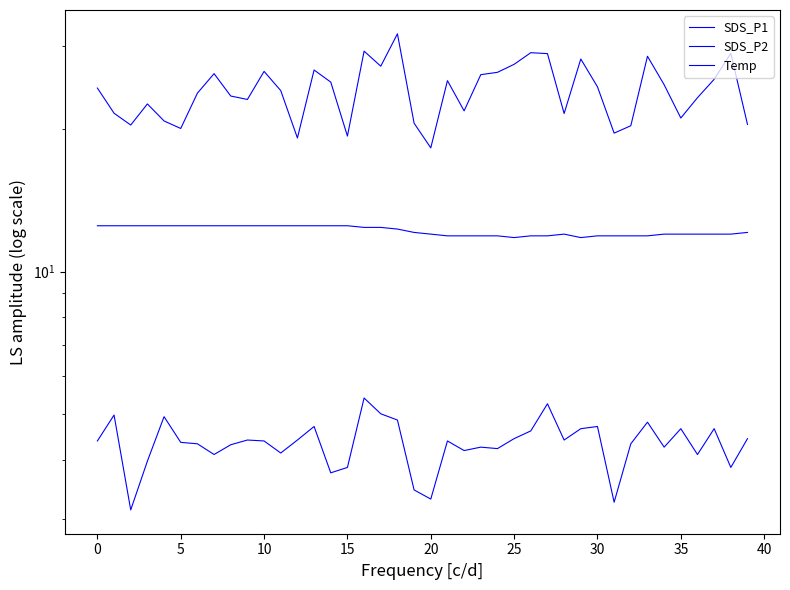

What is the sum of the SDS_P1 values at 30 and 13?

52.9